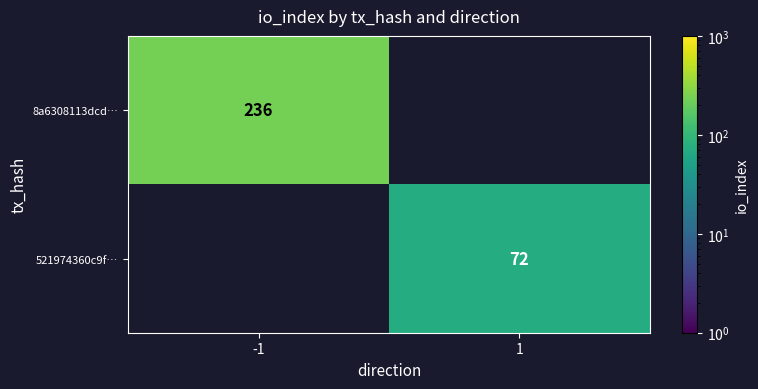

At how many categories does at least one series exceed 151?

1